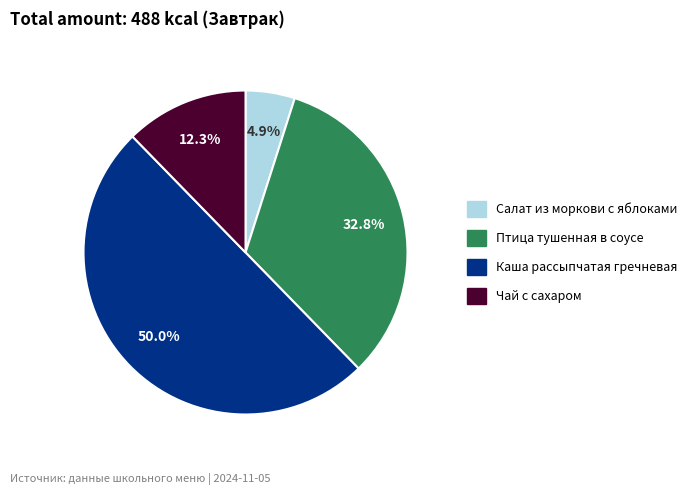

How many slices are in this pie chart?

4